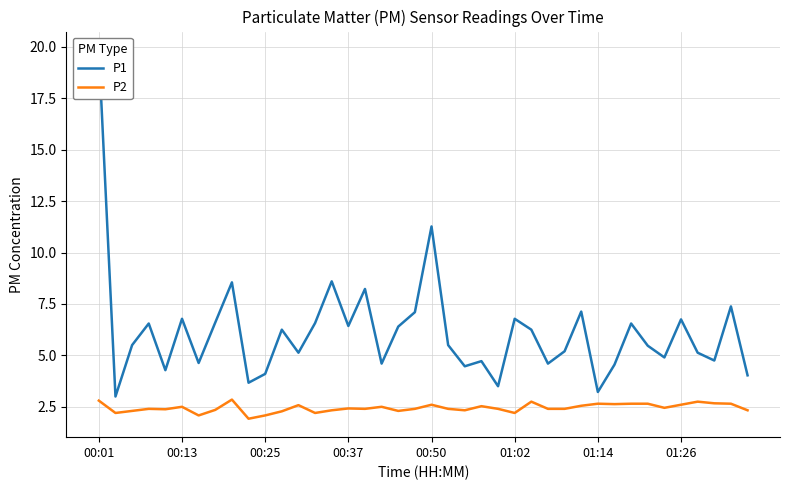

What is the minimum value for P2?

1.9